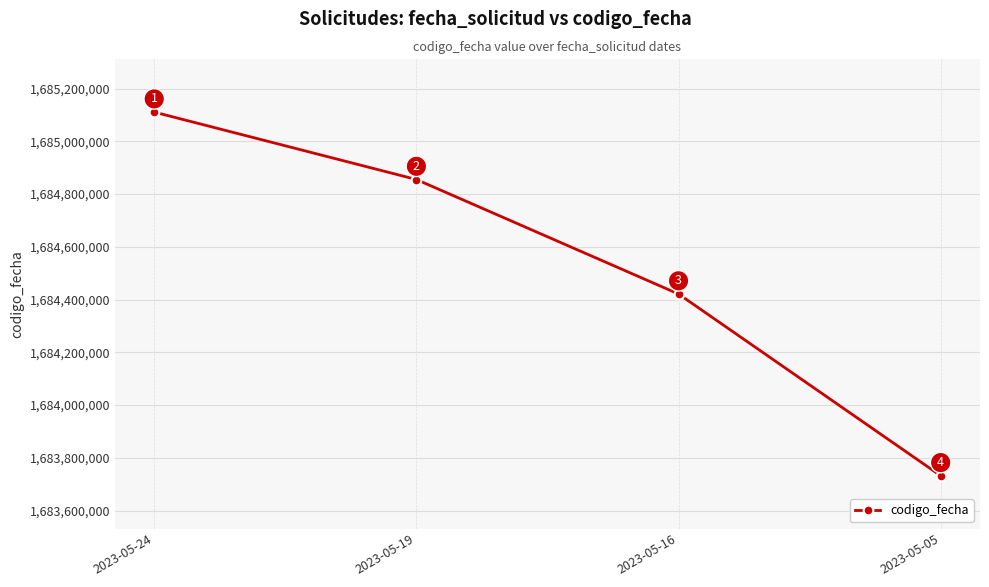

How many data points are less than 1684855121?

2